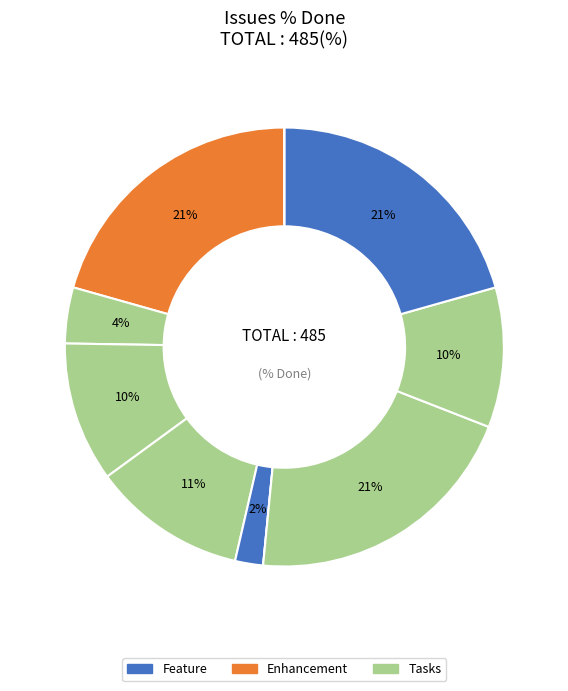

Is there a majority slice in this chart?

No